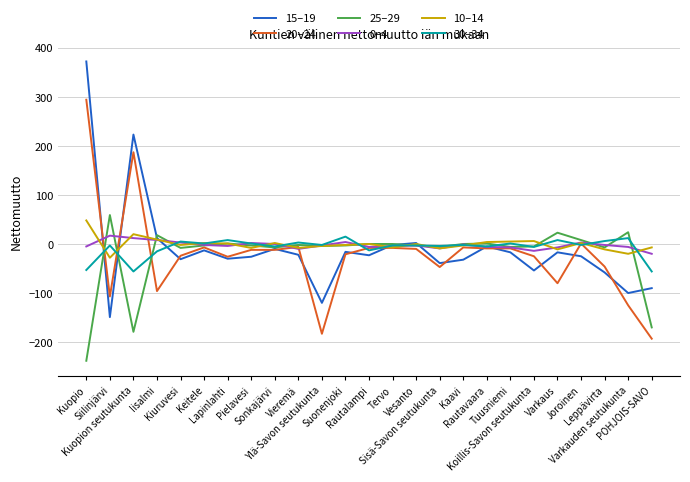

What is the maximum value for 0–4?

17